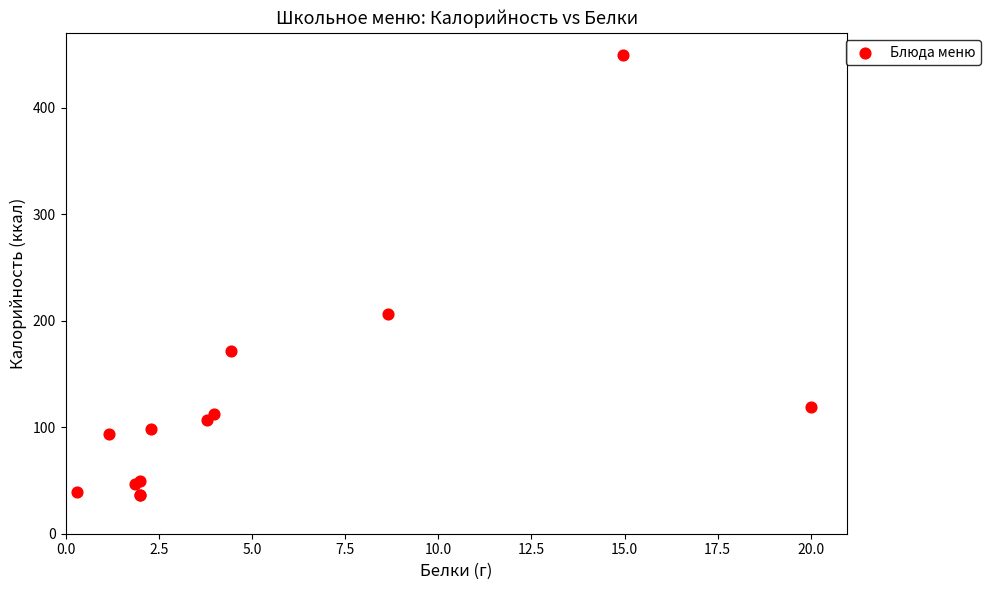

What Y value in the scatter plot is closest to 242?

206.1